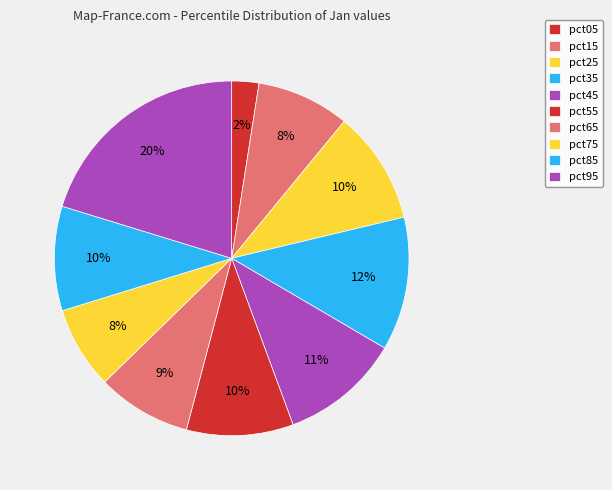

Does pct65 account for over 50% of the chart?

No